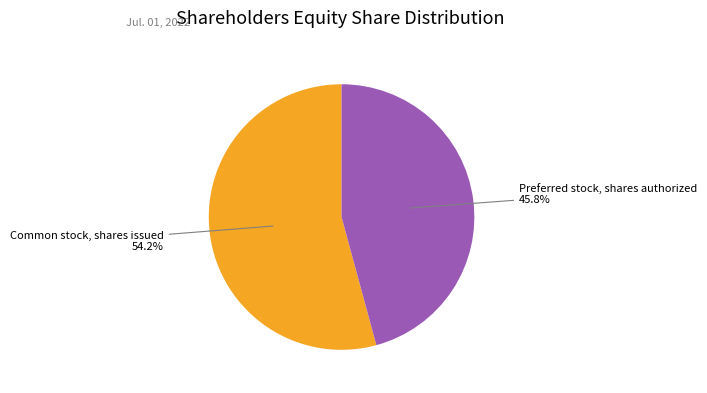

Does any single category account for the majority?

Yes